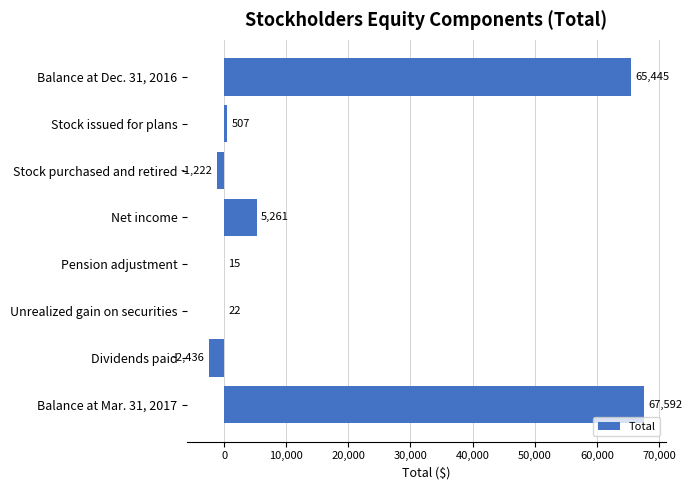

Read the value at Balance at Mar. 31, 2017.

67592